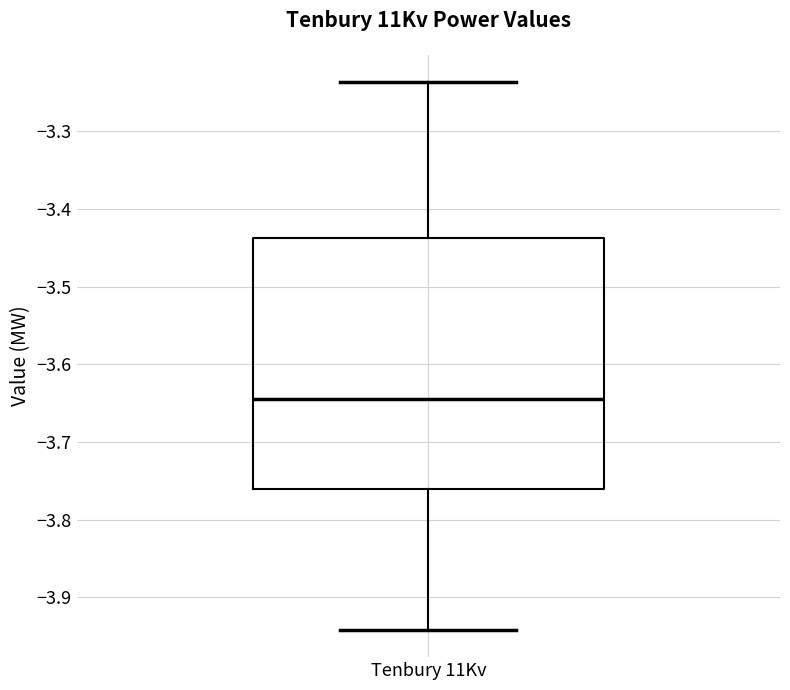

Read this box plot against the y-axis: the position of the median line, the range covered by the box, and the ends of both whiskers. The values are not printed on the chart, so give them approximately, as read against the axis.

median -3.64, box -3.76 to -3.44, whiskers -3.94 to -3.24